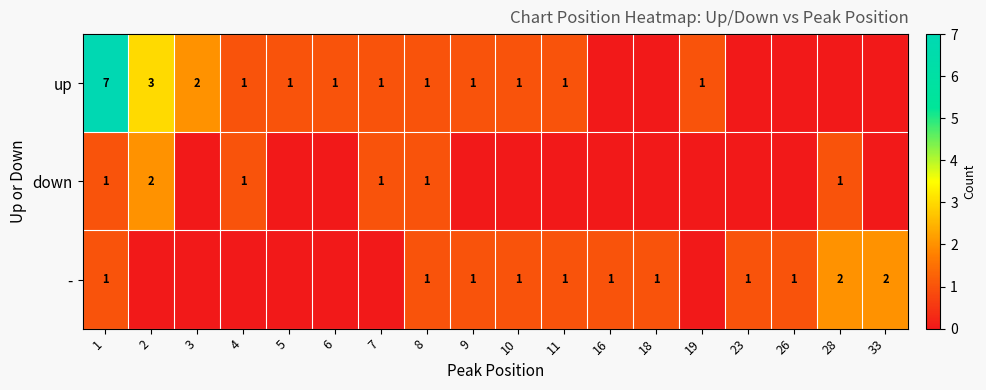

Which category has the lowest value across all series?

16